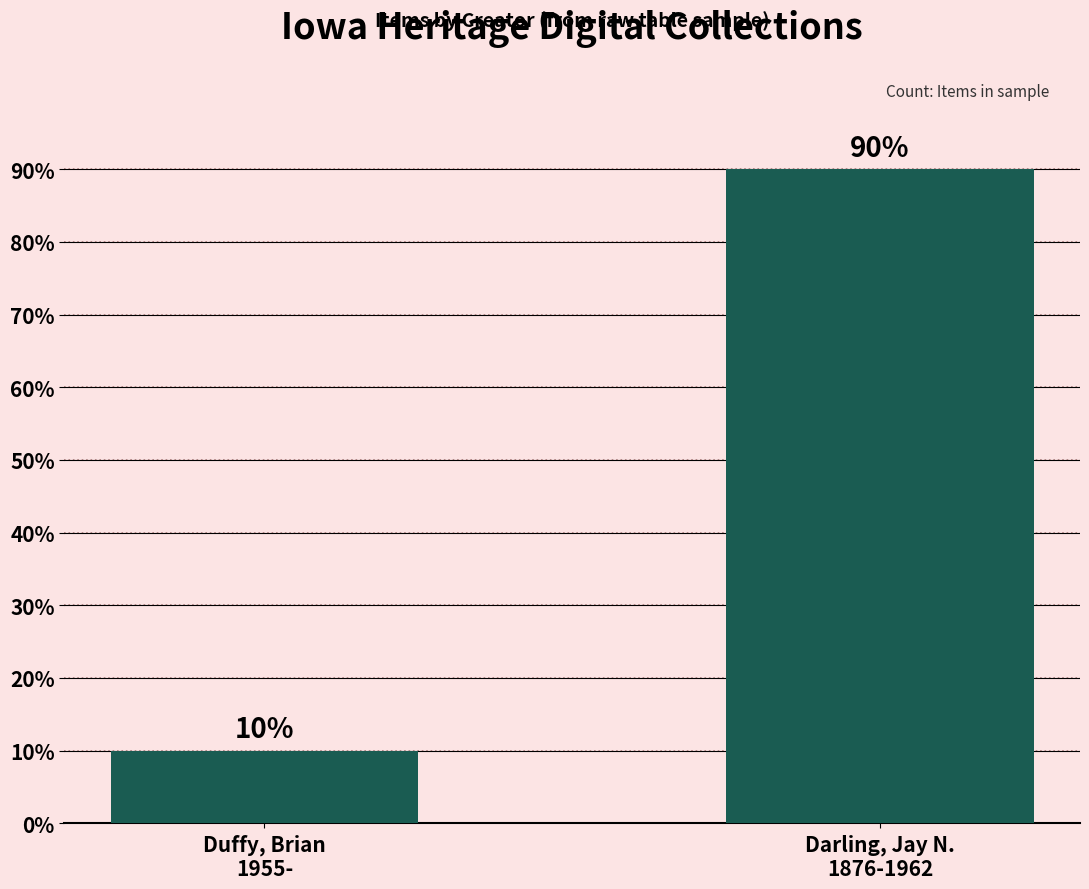

Is it true that the value at Duffy, Brian
1955- is 6?

False